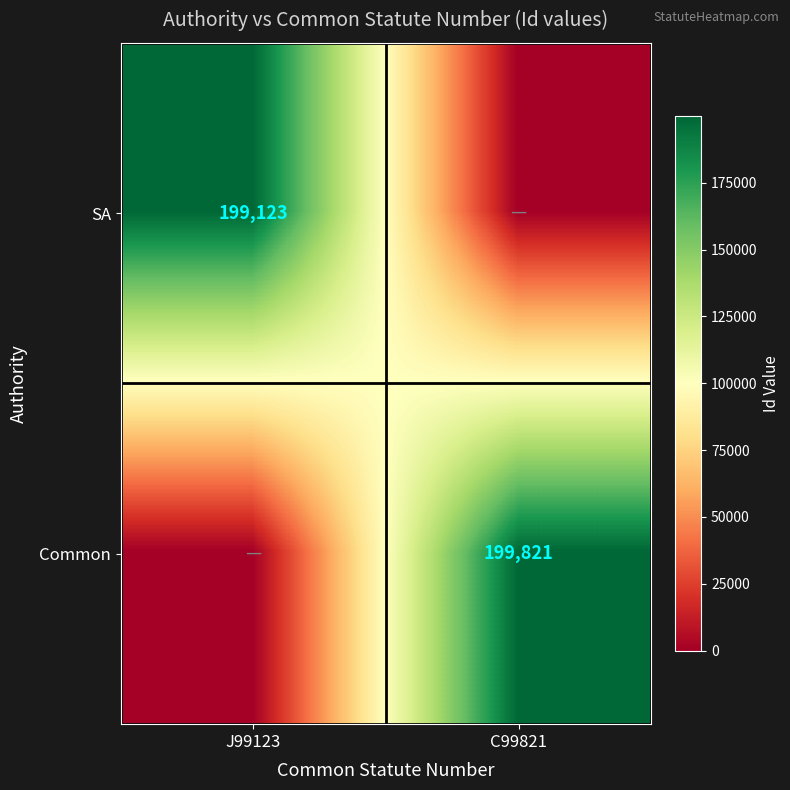

True or false: SA has a value of 320434 at J99123.

False